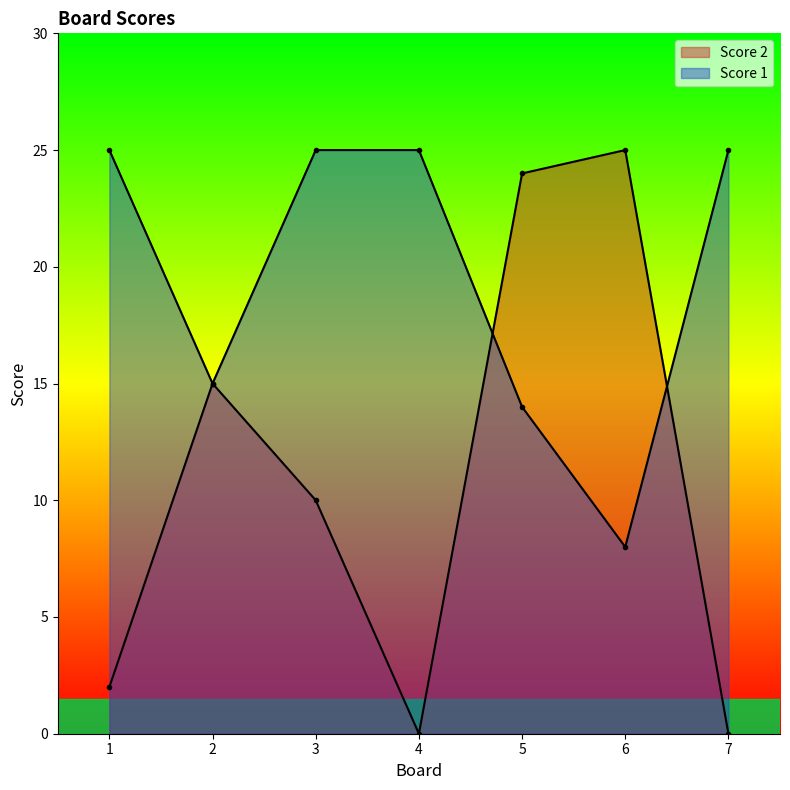

Where is Score 2 nearest to the value 12?

3